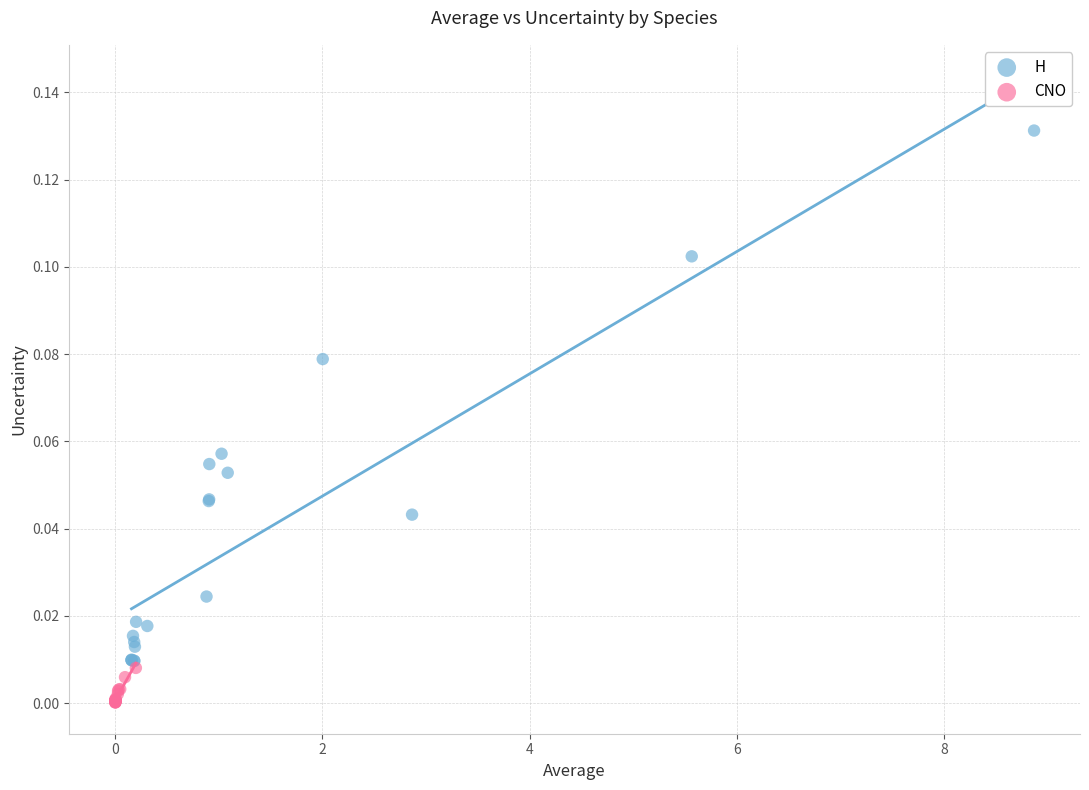

Which series reaches the minimum Y coordinate?

CNO